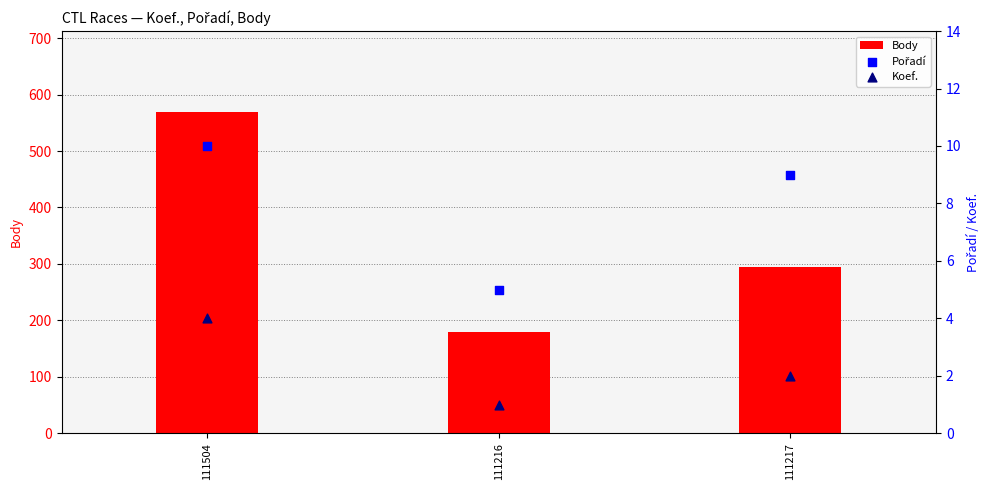

Which series reaches the maximum Y coordinate?

Body